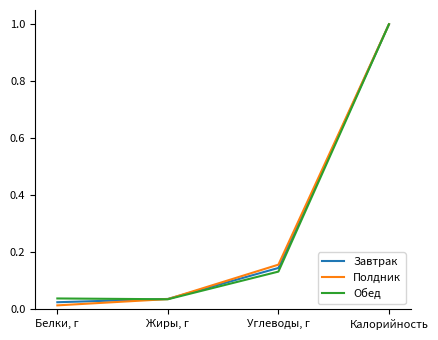

What are all the series names shown in the legend?

Завтрак, Полдник, Обед